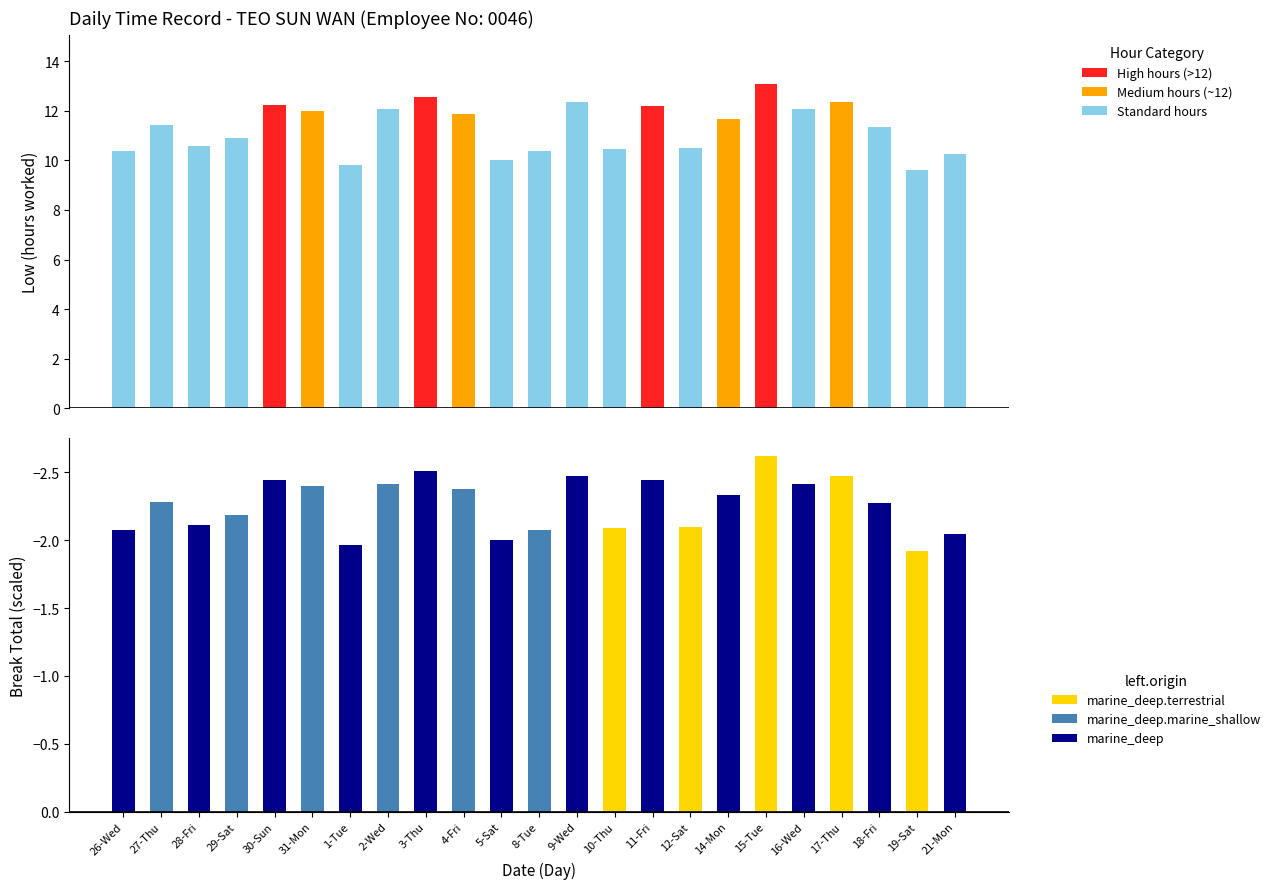

What is the difference between the maximum and minimum values in the Break Total (scaled) series?

0.7